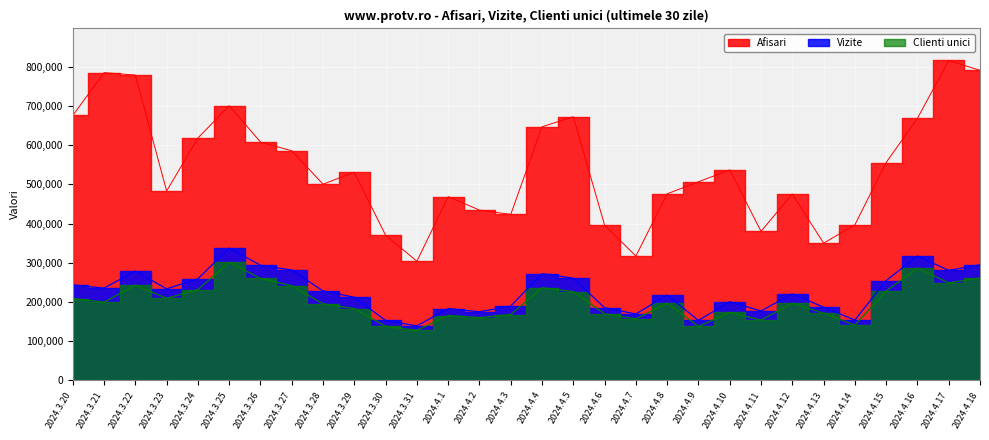

In Vizite, how many points are higher than both neighbors (excluding endpoints)?

8